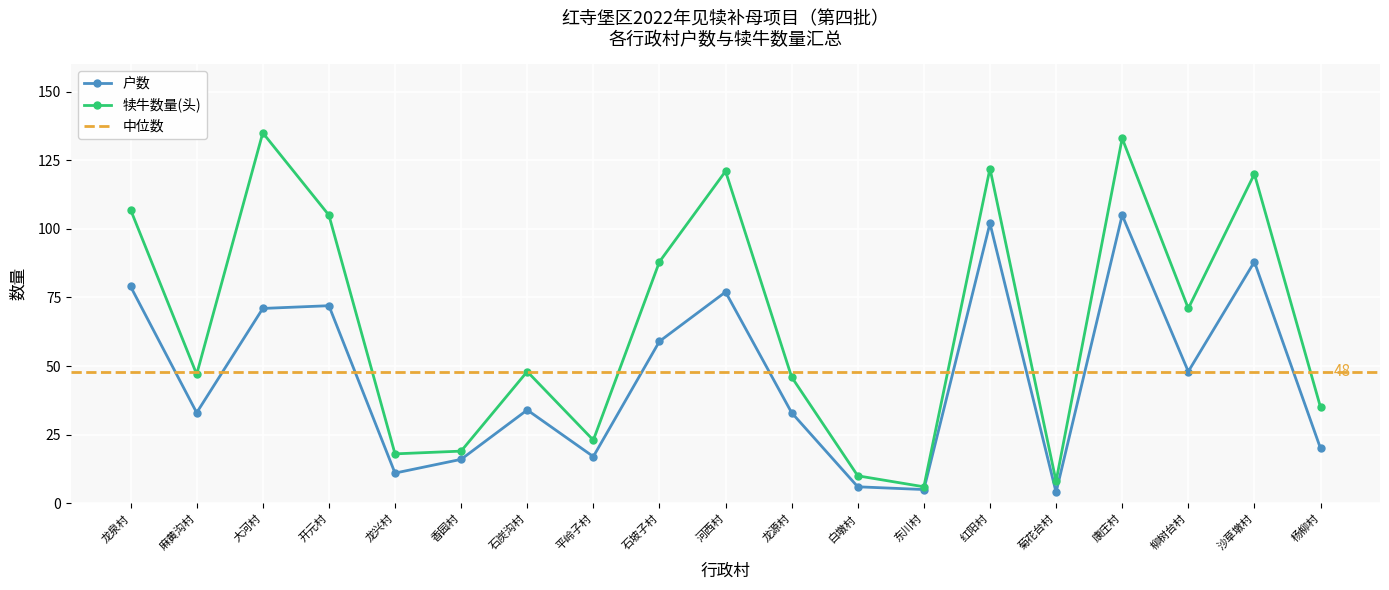

What is the average value of the 犊牛数量(头) series?

66